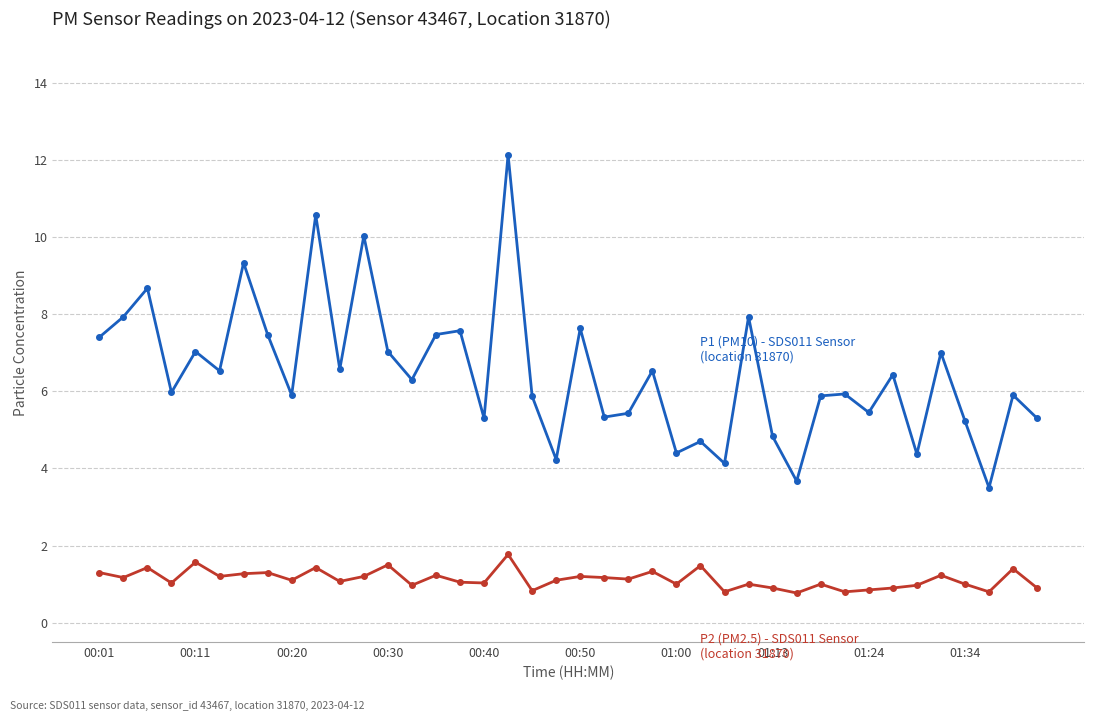

What is the maximum value shown in the chart?

12.1